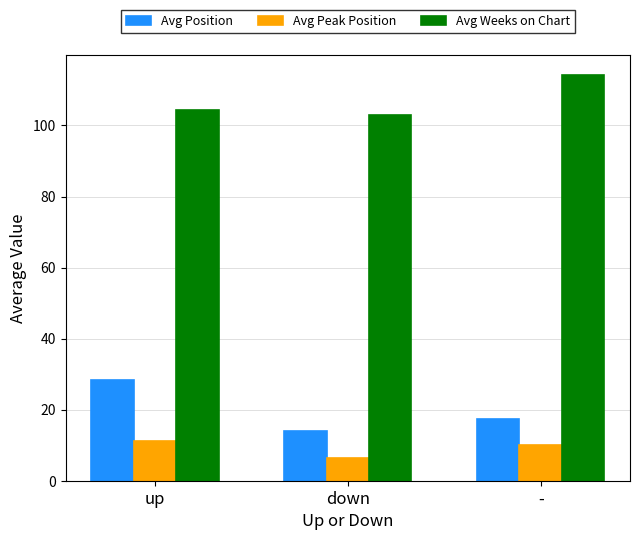

Count the number of categories in the chart.

3